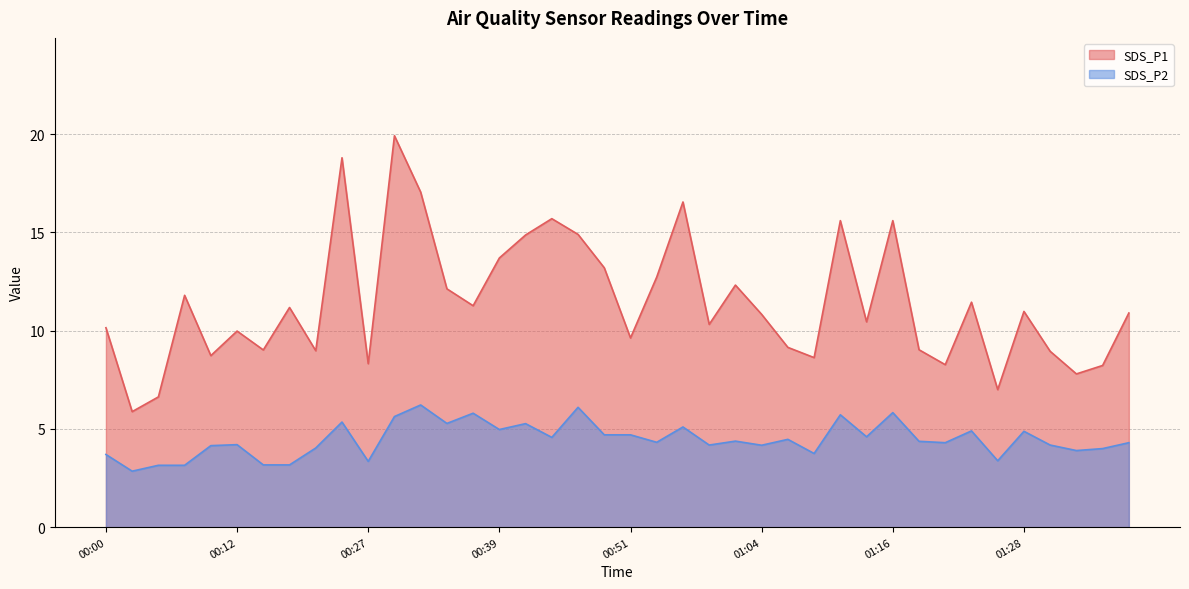

Where is the first local minimum for SDS_P1?

00:02